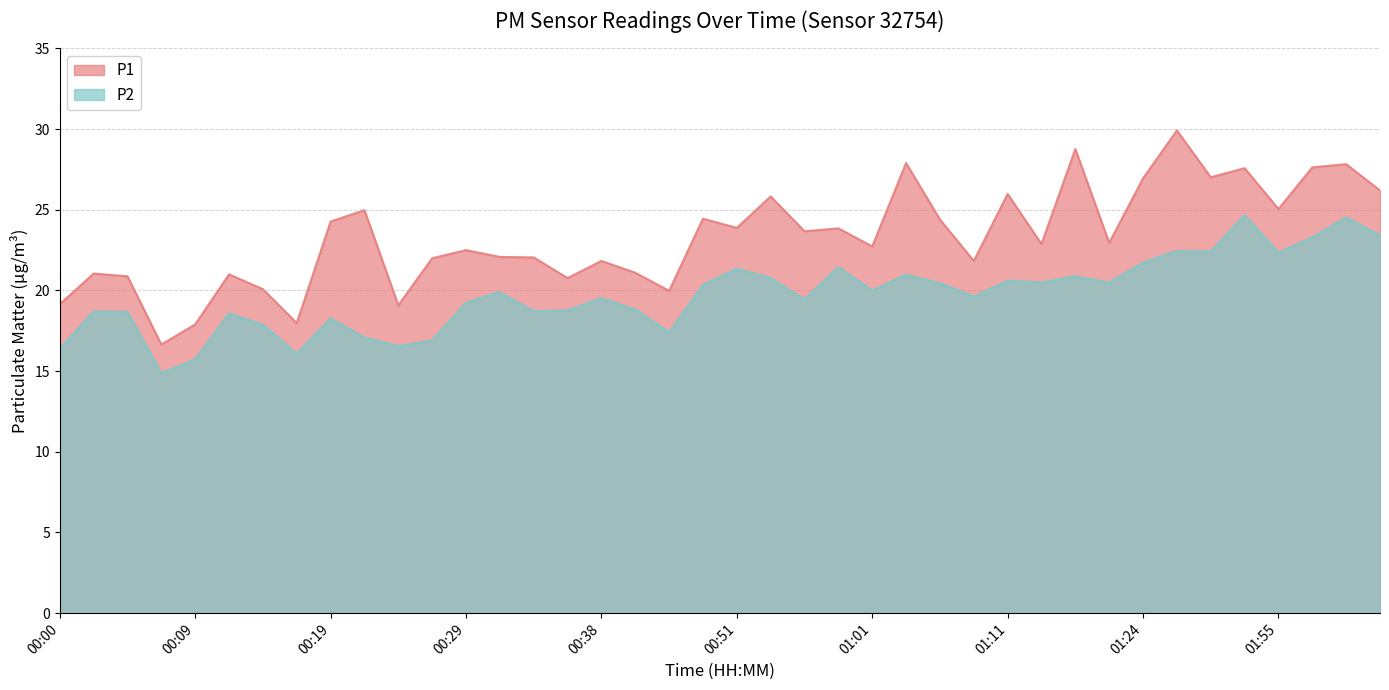

True or false: P2 has more than 1 points higher than both neighbors.

True